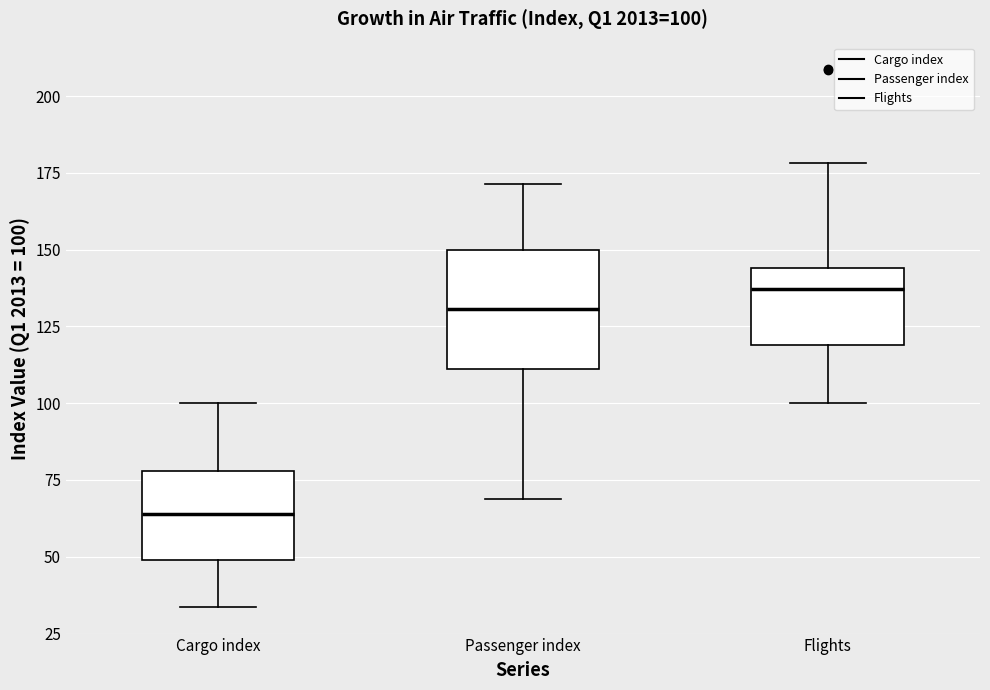

Which box has the highest median line?

Flights